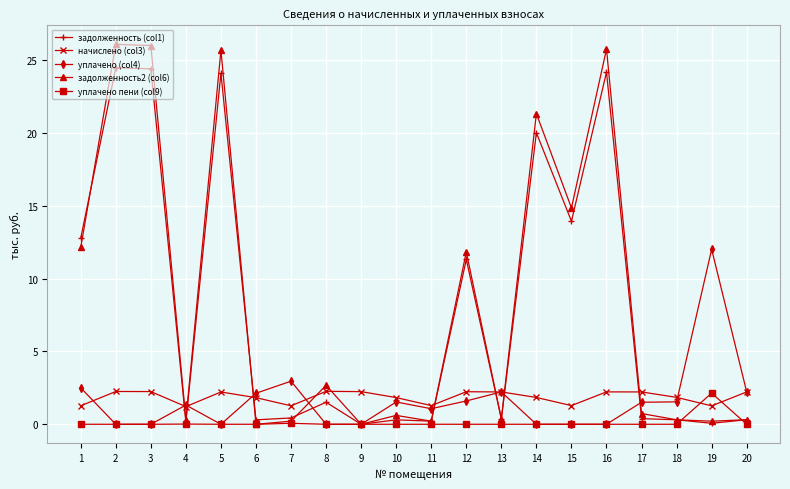

What is the value of the начислено (col3) point at the 18th from the left?

1.8